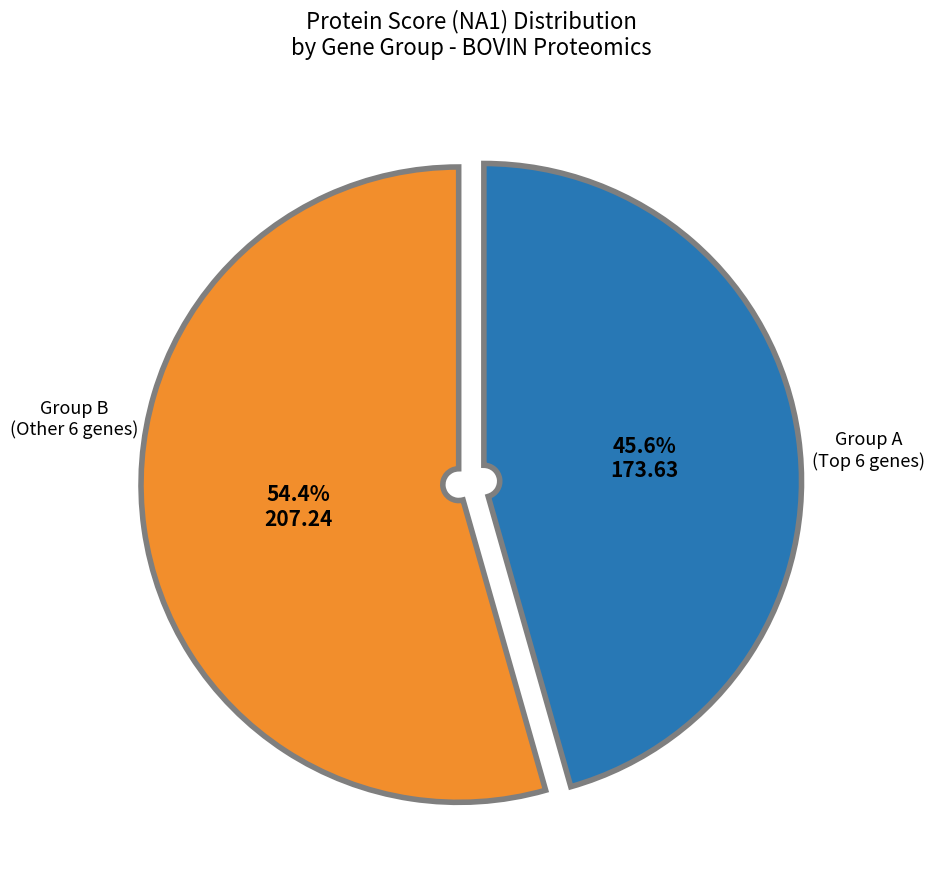

Is there any slice that represents more than half of the pie?

Yes